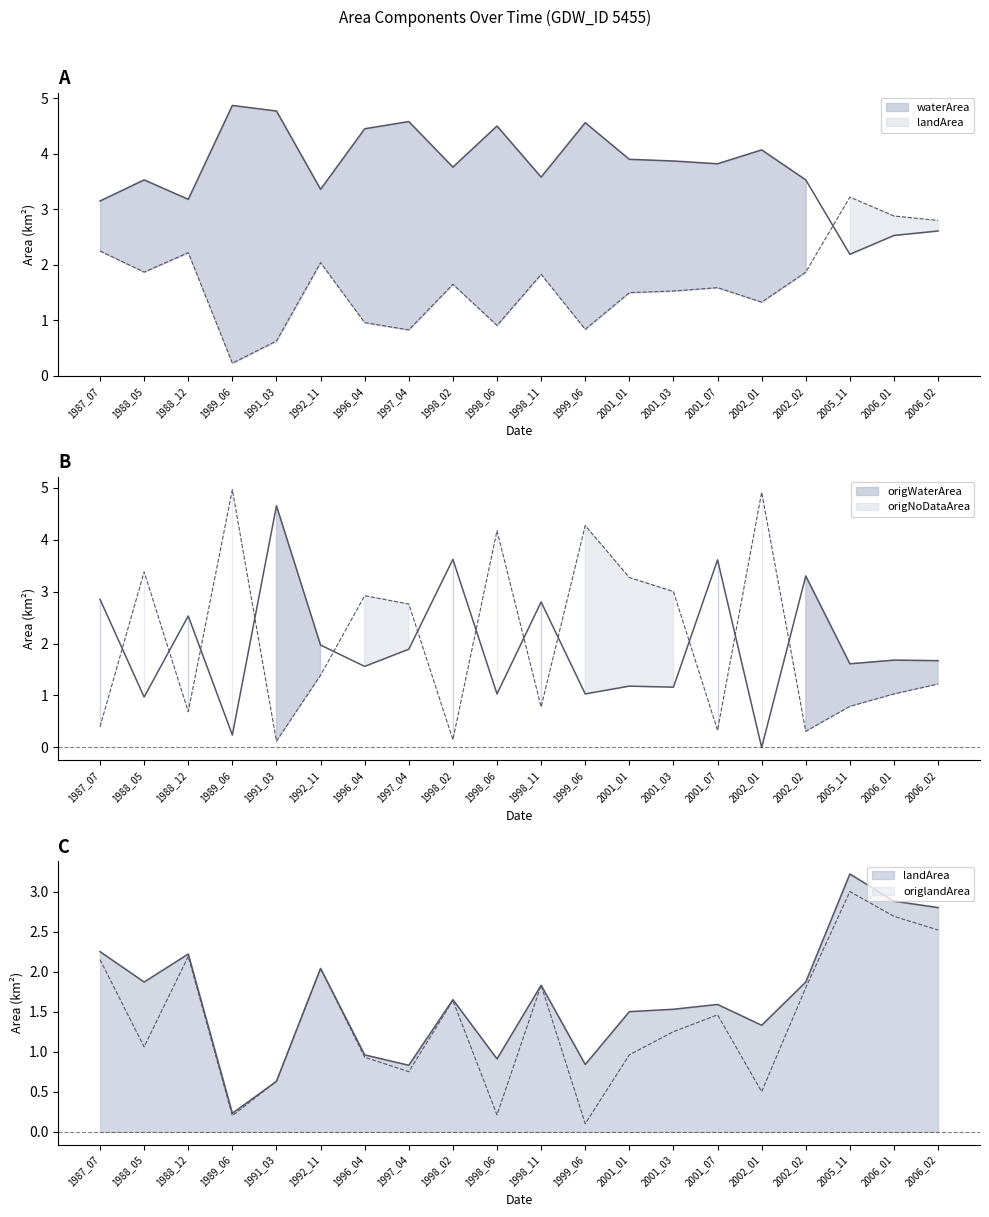

What is the difference between the highest and lowest values at 2005_11?

2.4